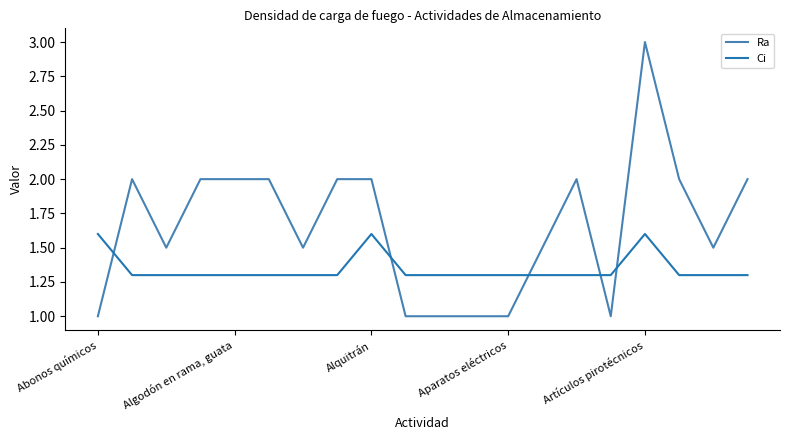

What is the sum of all Ci values?

26.9